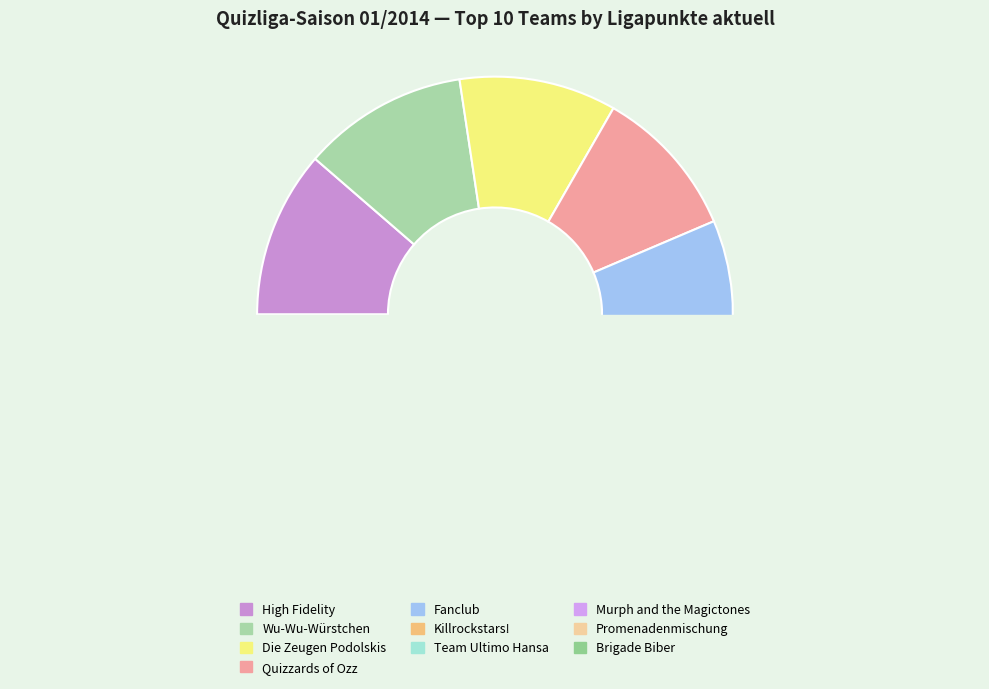

Rank the categories by value from highest to lowest.

High Fidelity, Wu-Wu-Würstchen, Die Zeugen Podolskis, Quizzards of Ozz, Fanclub, Killrockstars!, Team Ultimo Hansa, Murph and the Magictones, Promenadenmischung, Brigade Biber